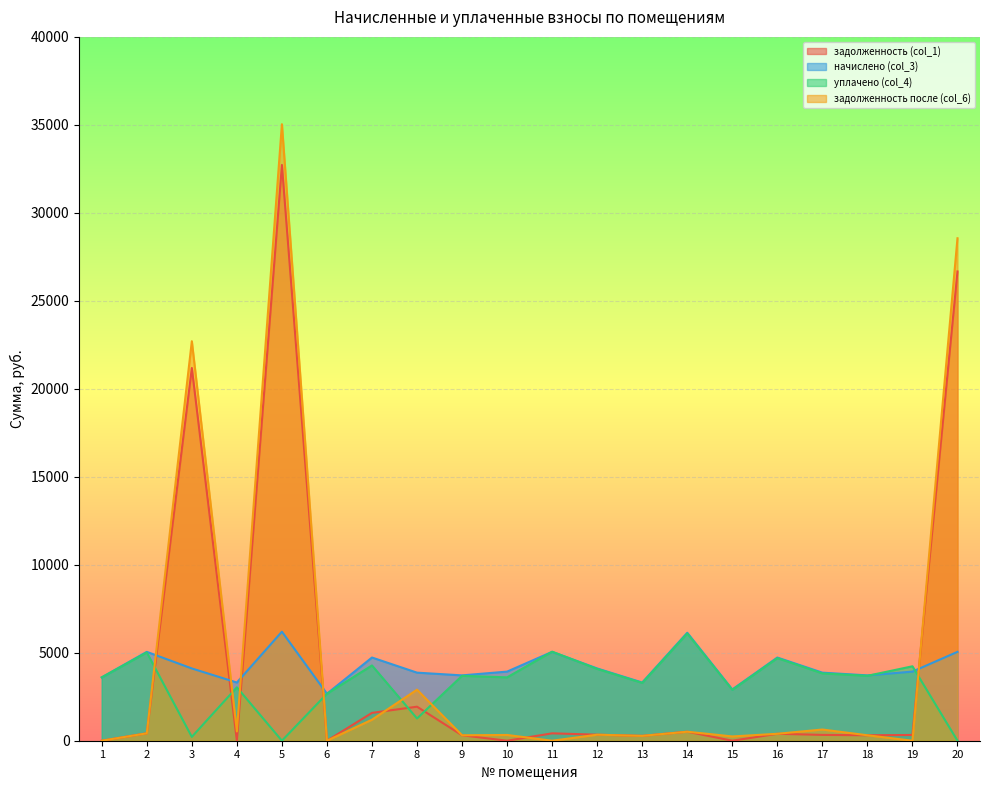

True or false: начислено (col_3) has a value of 6196.9 at 5.

True